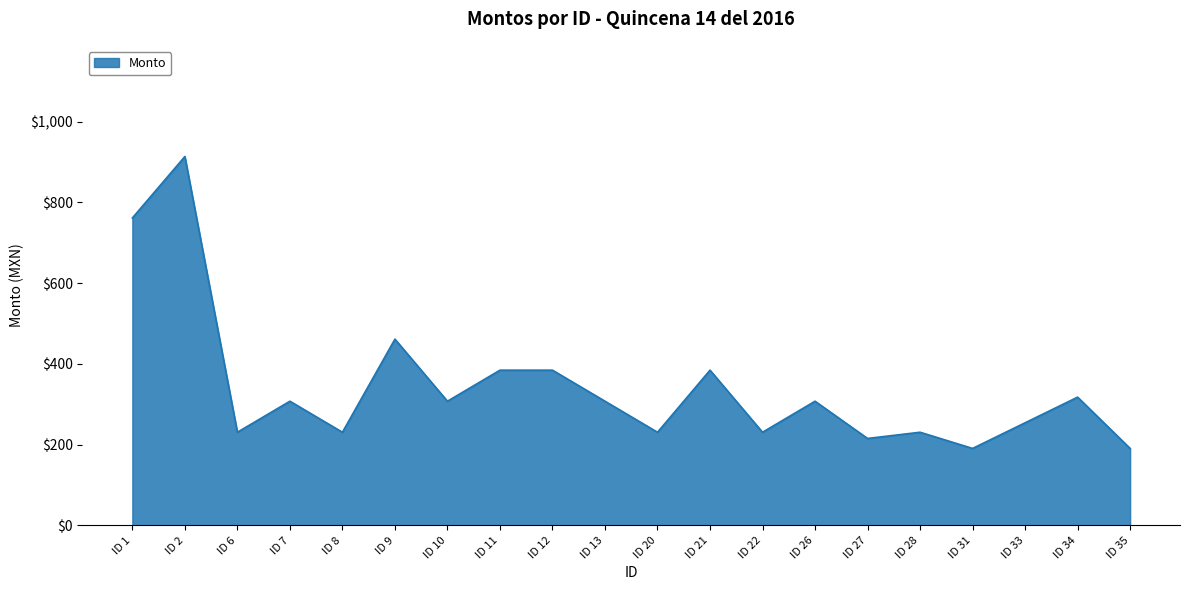

What is the change in value from ID 11 to ID 26?

-76.9